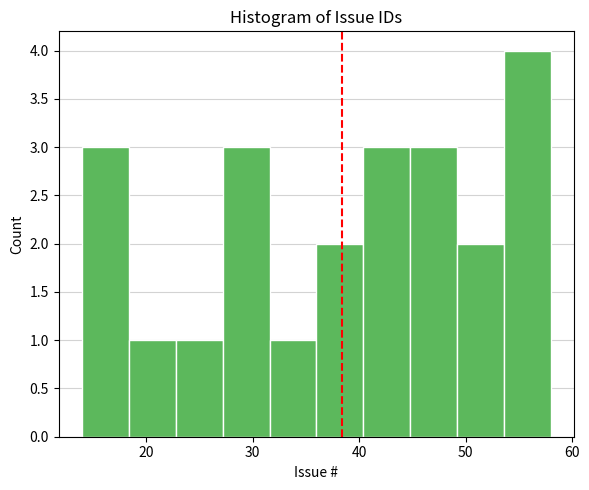

Reading left to right, transcribe this chart: for each bar, give the range it covers on the x-axis and its height. Neither the bar edges nor the heights are printed on the chart, so give them approximately, as read against the axes.

14.0 to 18.4: 3
18.4 to 22.8: 1
22.8 to 27.2: 1
27.2 to 31.6: 3
31.6 to 36.0: 1
36.0 to 40.4: 2
40.4 to 44.8: 3
44.8 to 49.2: 3
49.2 to 53.6: 2
53.6 to 58.0: 4